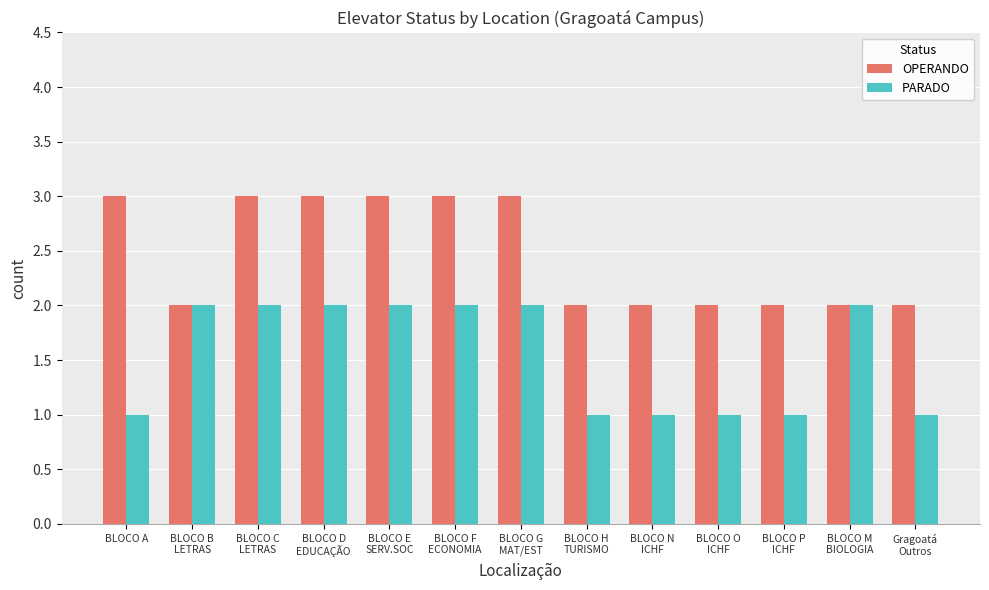

What value does the OPERANDO series have at BLOCO A?

3